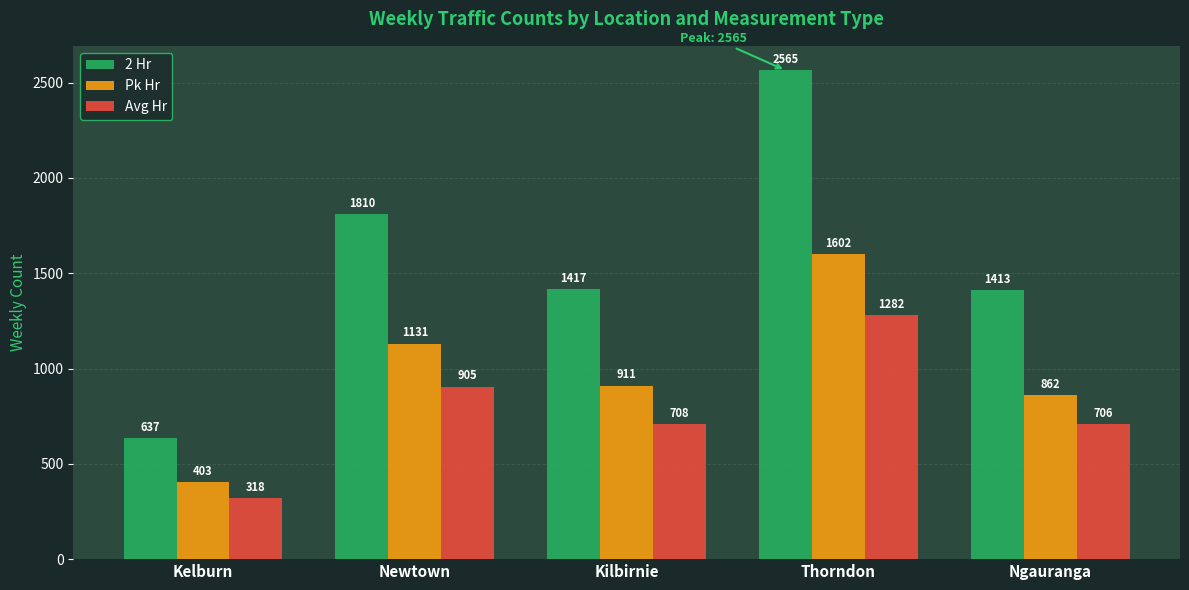

At which label does Pk Hr reach its minimum?

Kelburn